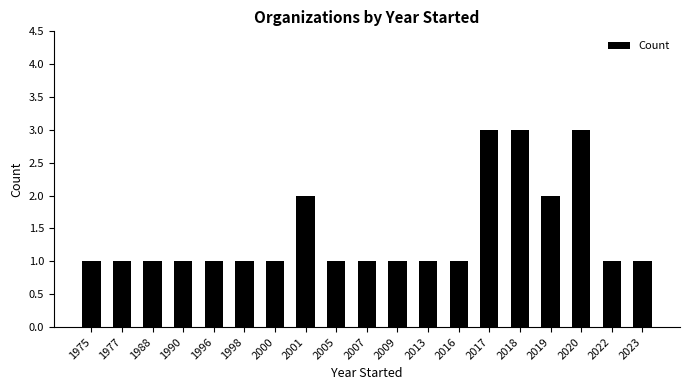

Does the chart contain stacked bars?

No